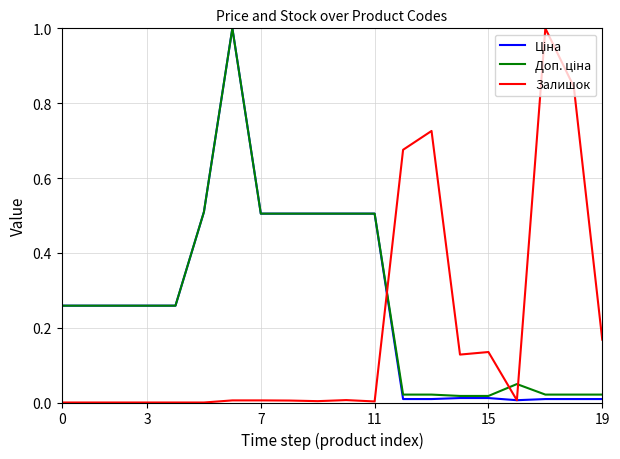

What is the maximum value shown in the chart?

1.0